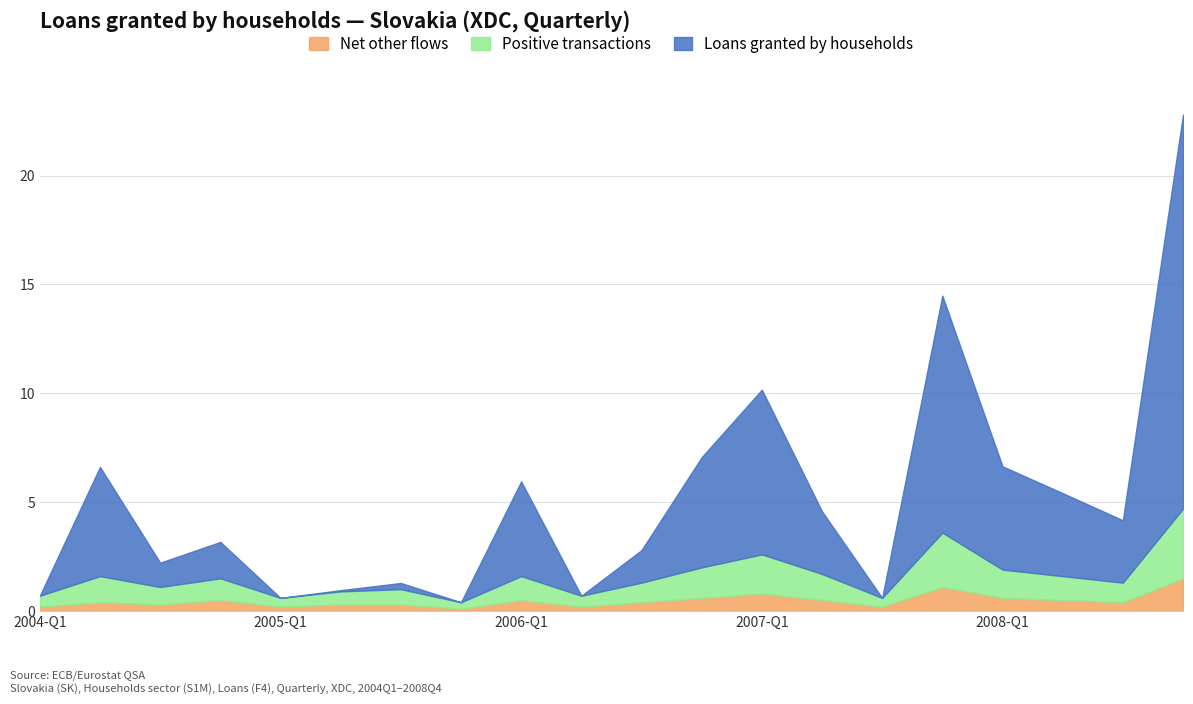

Reading left to right, list all the values displayed in this chart.

Loans granted by households: 2004-Q1=0.7	2004-Q2=6.6	2004-Q3=2.2	2004-Q4=3.2	2005-Q1=0.6	2005-Q2=1.0	2005-Q3=1.3	2005-Q4=0.4	2006-Q1=6.0	2006-Q2=0.7	2006-Q3=2.8	2006-Q4=7.1	2007-Q1=10.2	2007-Q2=4.6	2007-Q3=0.6	2007-Q4=14.5	2008-Q1=6.6	2008-Q2=5.4	2008-Q3=4.2	2008-Q4=22.8
Positive transactions: 2004-Q1=0.7	2004-Q2=1.6	2004-Q3=1.1	2004-Q4=1.5	2005-Q1=0.6	2005-Q2=0.9	2005-Q3=1.0	2005-Q4=0.4	2006-Q1=1.6	2006-Q2=0.7	2006-Q3=1.3	2006-Q4=2.0	2007-Q1=2.6	2007-Q2=1.7	2007-Q3=0.6	2007-Q4=3.6	2008-Q1=1.9	2008-Q2=1.6	2008-Q3=1.3	2008-Q4=4.7
Net other flows: 2004-Q1=0.2	2004-Q2=0.4	2004-Q3=0.3	2004-Q4=0.5	2005-Q1=0.2	2005-Q2=0.3	2005-Q3=0.3	2005-Q4=0.1	2006-Q1=0.5	2006-Q2=0.2	2006-Q3=0.4	2006-Q4=0.6	2007-Q1=0.8	2007-Q2=0.5	2007-Q3=0.2	2007-Q4=1.1	2008-Q1=0.6	2008-Q2=0.5	2008-Q3=0.4	2008-Q4=1.5